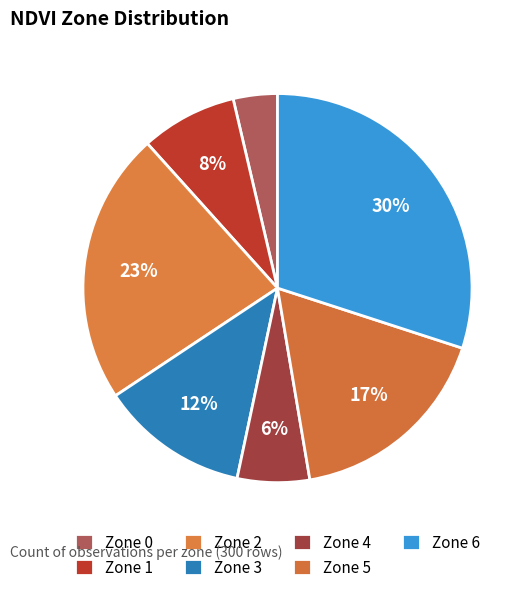

How many segments does this pie chart have?

7